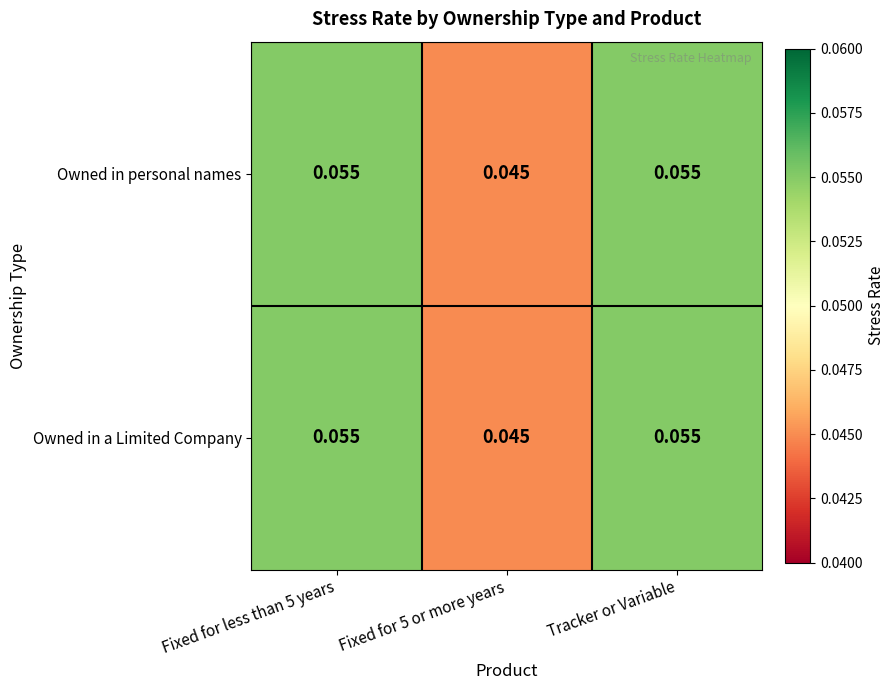

Count the number of data series in this chart.

2